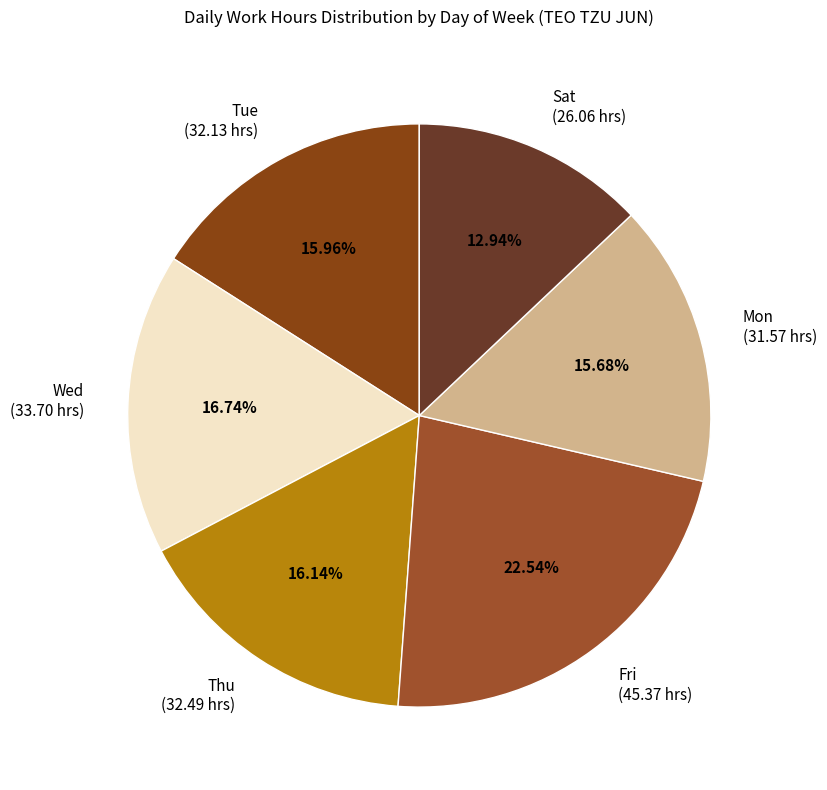

Do Tue (32.13 hrs) and Sat (26.06 hrs) together represent more than half of the pie?

No